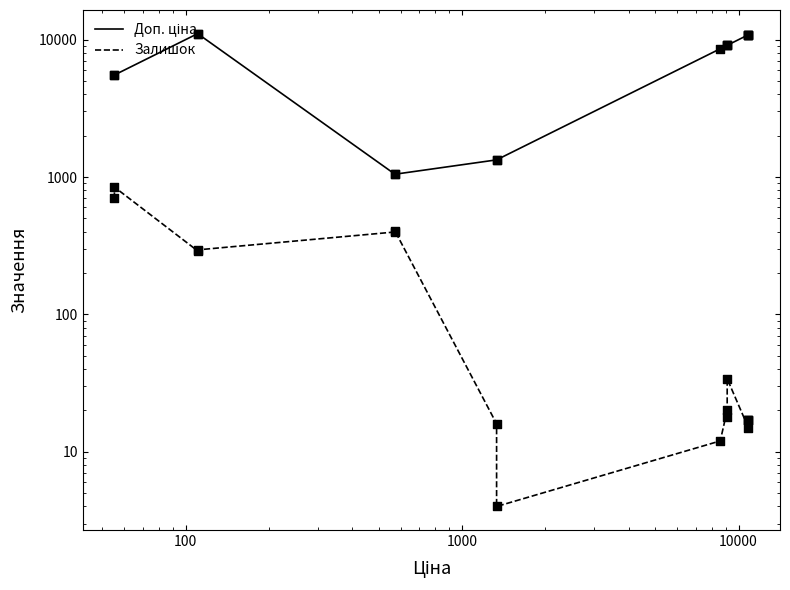

What are all the series names shown in the legend?

Доп. ціна, Залишок